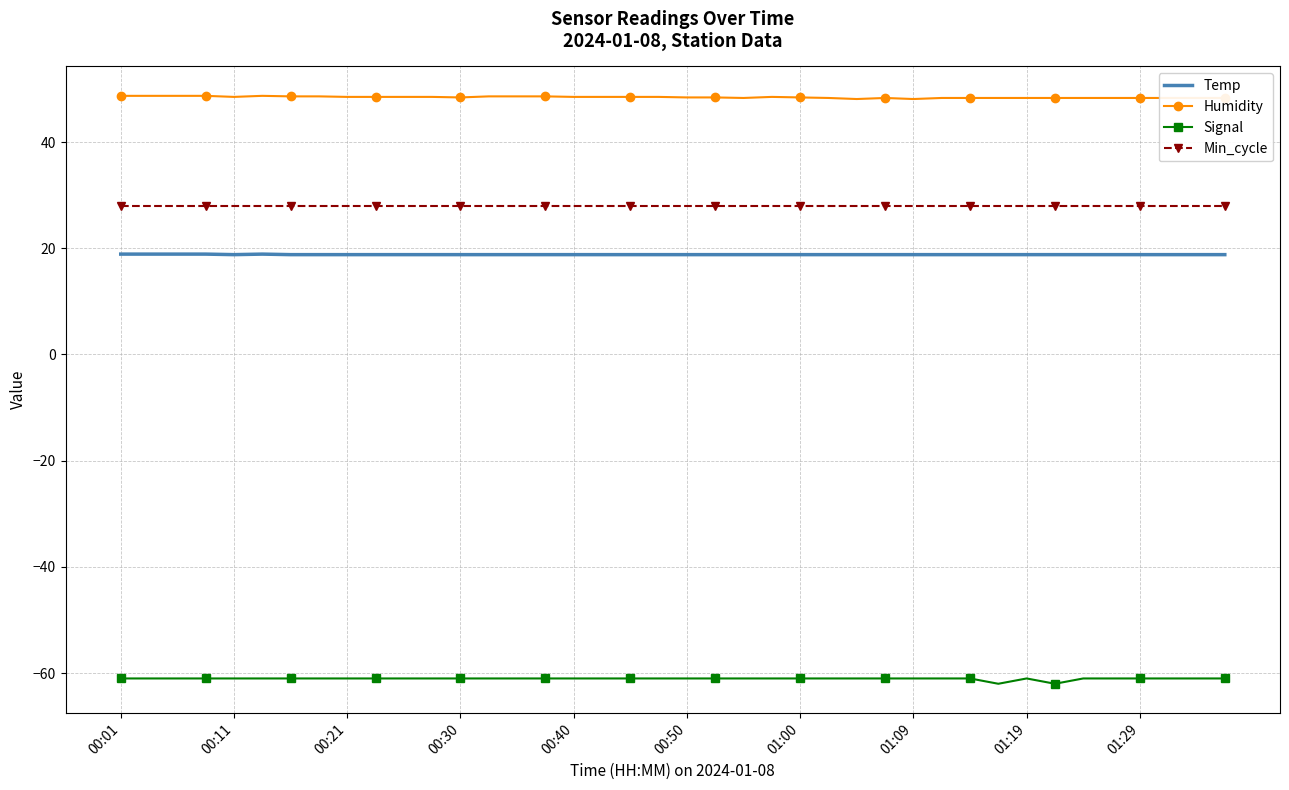

What is the highest value of the Temp series?

18.9